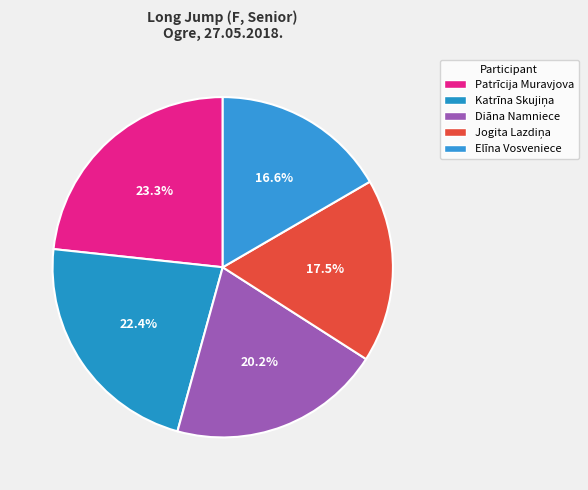

Is the sum of Katrīna Skujiņa and Patrīcija Muravjova greater than half?

No